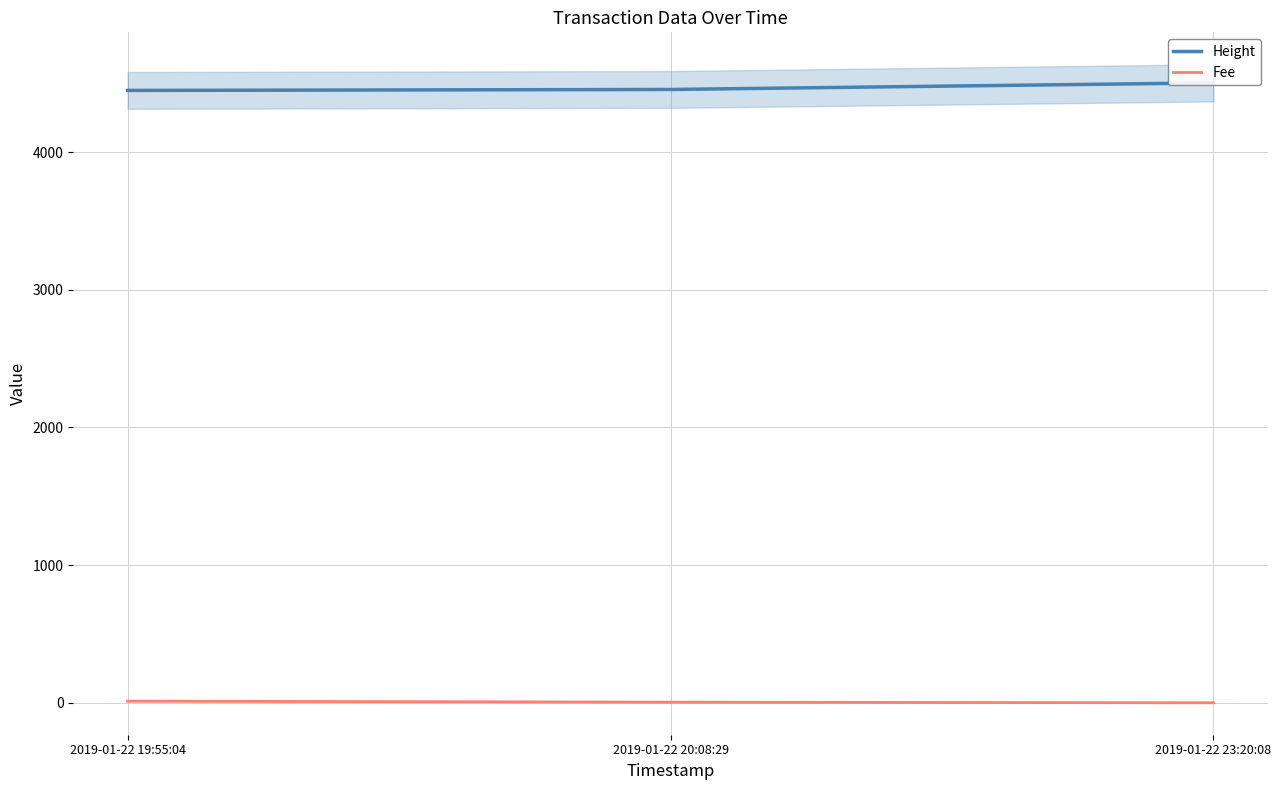

Does the chart display data point markers on the line(s)?

No